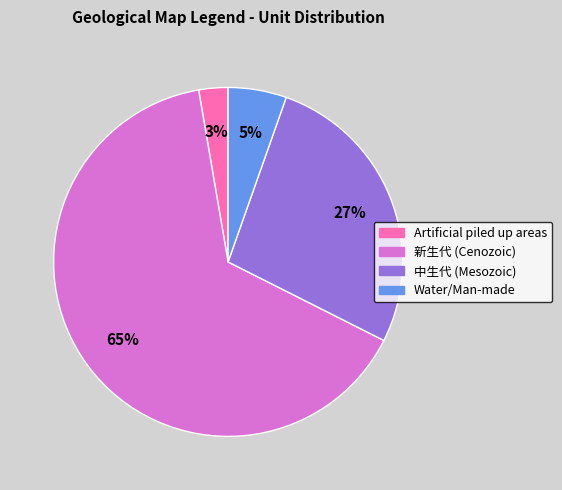

How many segments does this pie chart have?

4